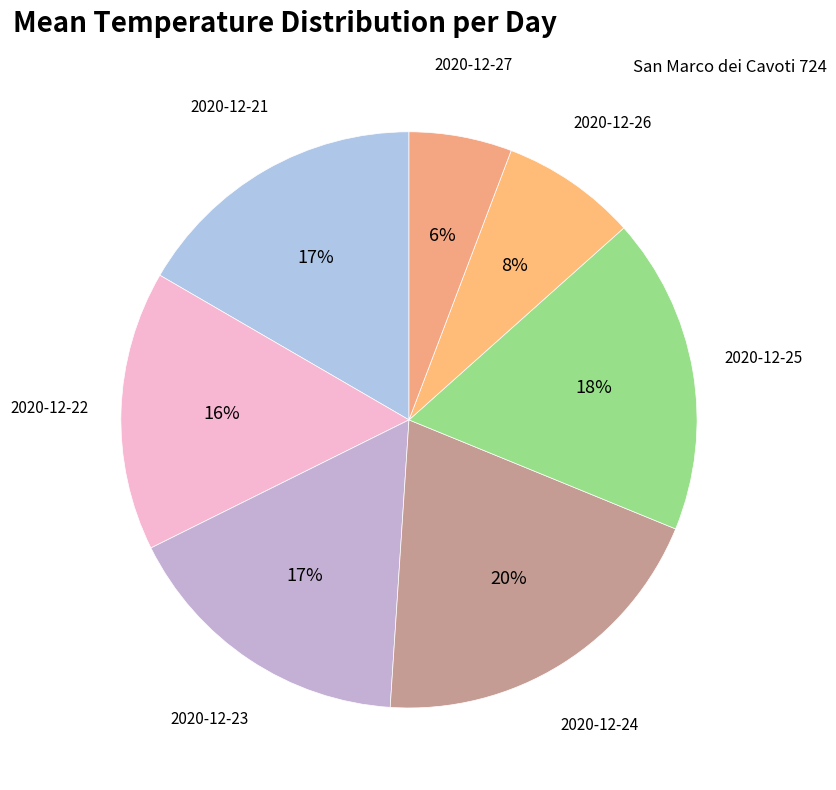

Do 2020-12-24 and 2020-12-27 together represent more than half of the pie?

No